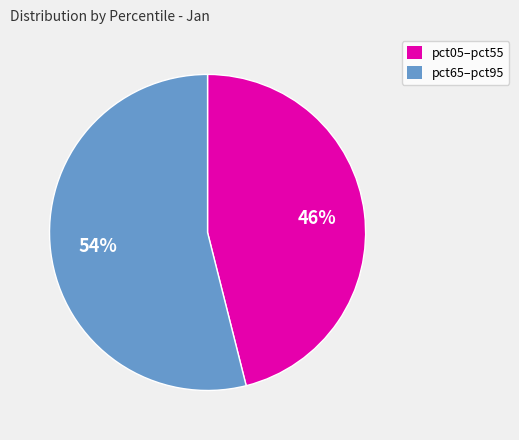

How many segments does this pie chart have?

2